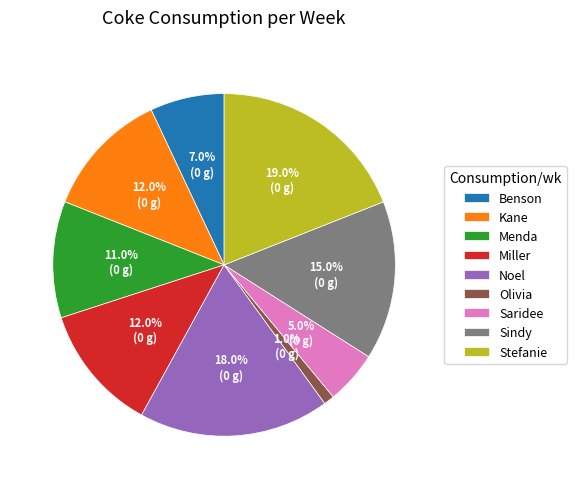

Is Saridee the majority of the pie?

No